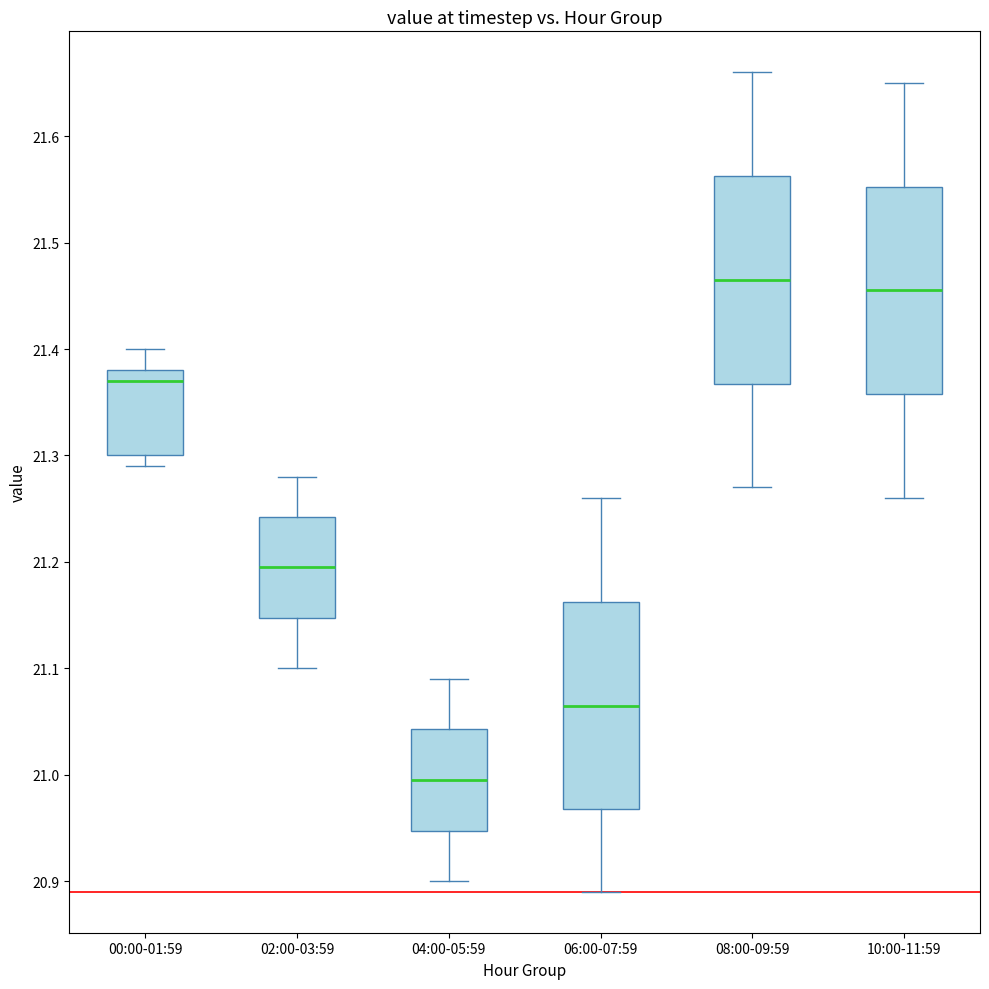

Reading left to right, read every box against the y-axis: the position of its median line, the range the box covers, and the ends of its whiskers. The values are not printed on the chart, so give them approximately, as read against the axis.

00:00-01:59: median 21.37, box 21.30 to 21.38, whiskers 21.29 to 21.40
02:00-03:59: median 21.20, box 21.15 to 21.24, whiskers 21.10 to 21.28
04:00-05:59: median 21.00, box 20.95 to 21.04, whiskers 20.90 to 21.09
06:00-07:59: median 21.07, box 20.97 to 21.16, whiskers 20.89 to 21.26
08:00-09:59: median 21.47, box 21.37 to 21.56, whiskers 21.27 to 21.66
10:00-11:59: median 21.46, box 21.36 to 21.55, whiskers 21.26 to 21.65